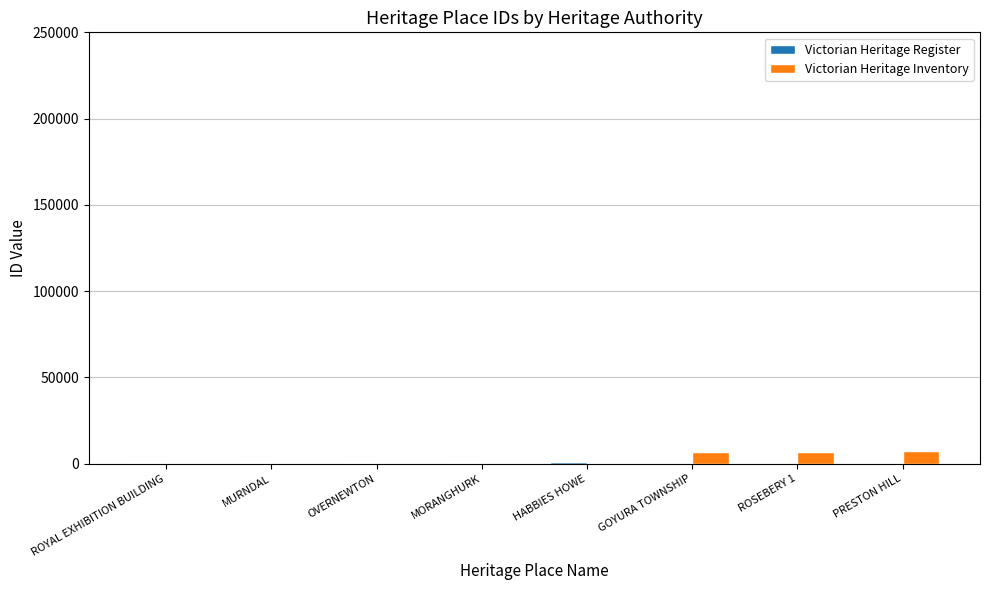

What is the maximum value for Victorian Heritage Inventory?

7033